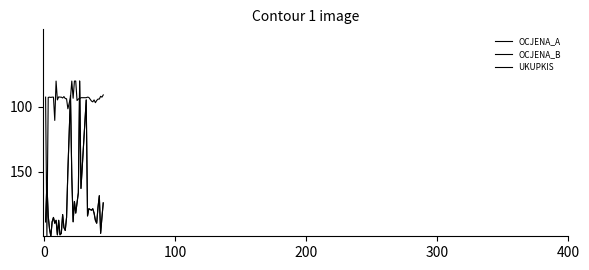

How many lines are shown in the chart?

3